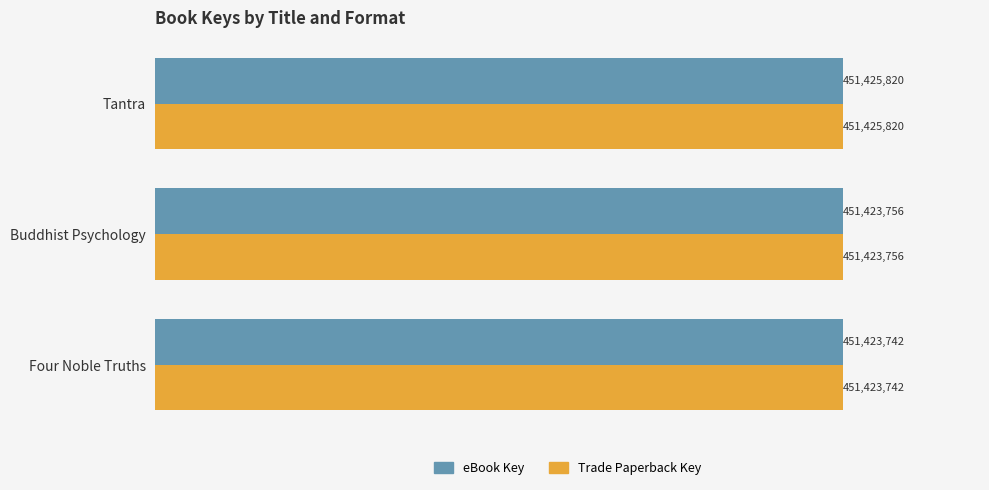

Reading left to right, transcribe all the data shown in this chart.

eBook Key: 451425820	451423756	451423742
Trade Paperback Key: 451425820	451423756	451423742